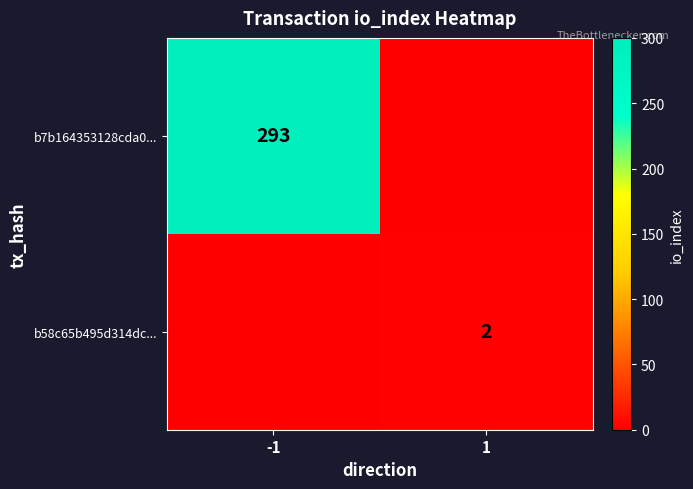

The value of b7b164353128cda0... at -1 is 448. True or false?

False